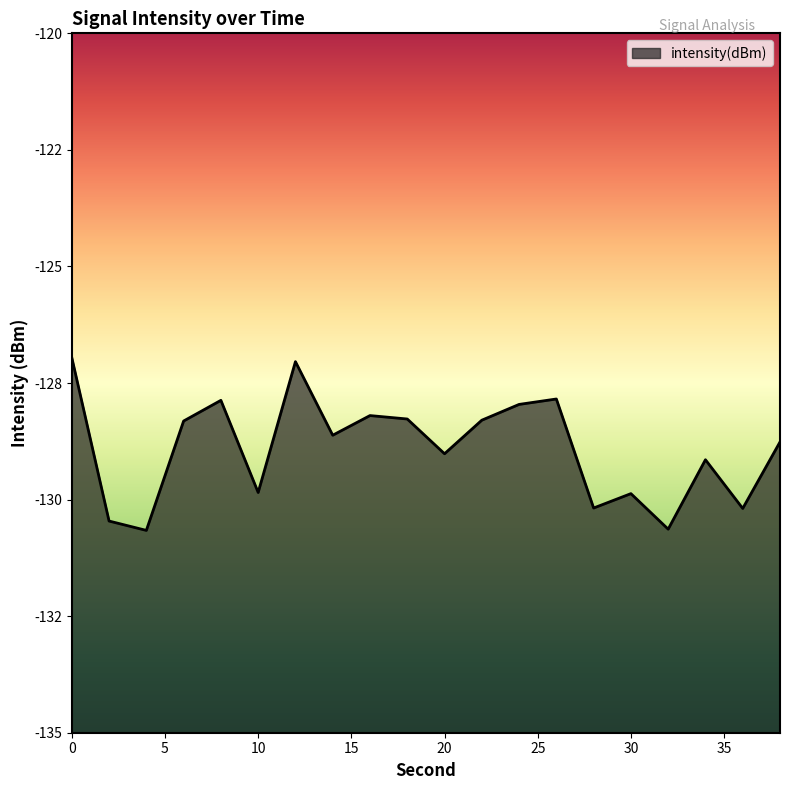

What is the minimum value shown in the chart?

-130.7